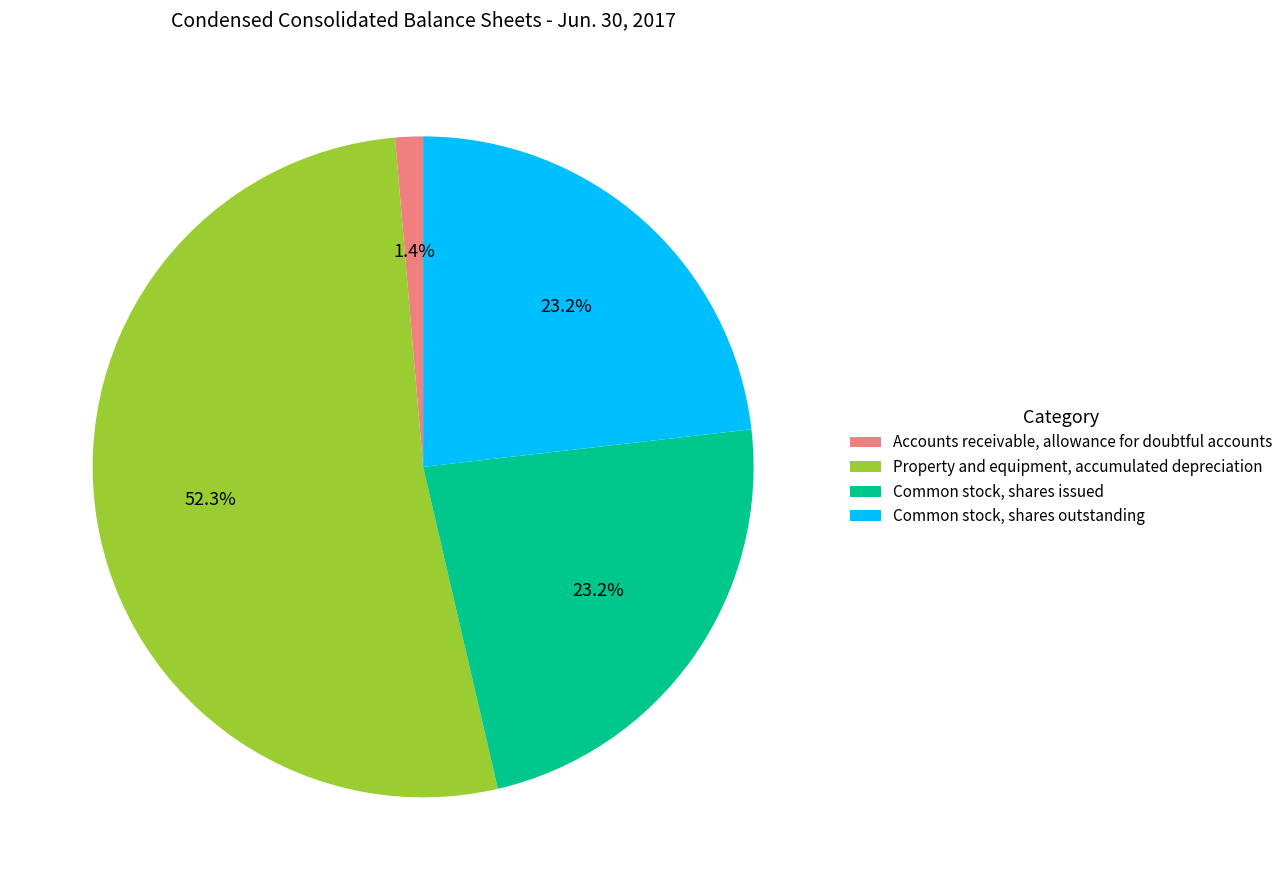

Between Common stock, shares issued and Accounts receivable, allowance for doubtful accounts, which is larger?

Common stock, shares issued